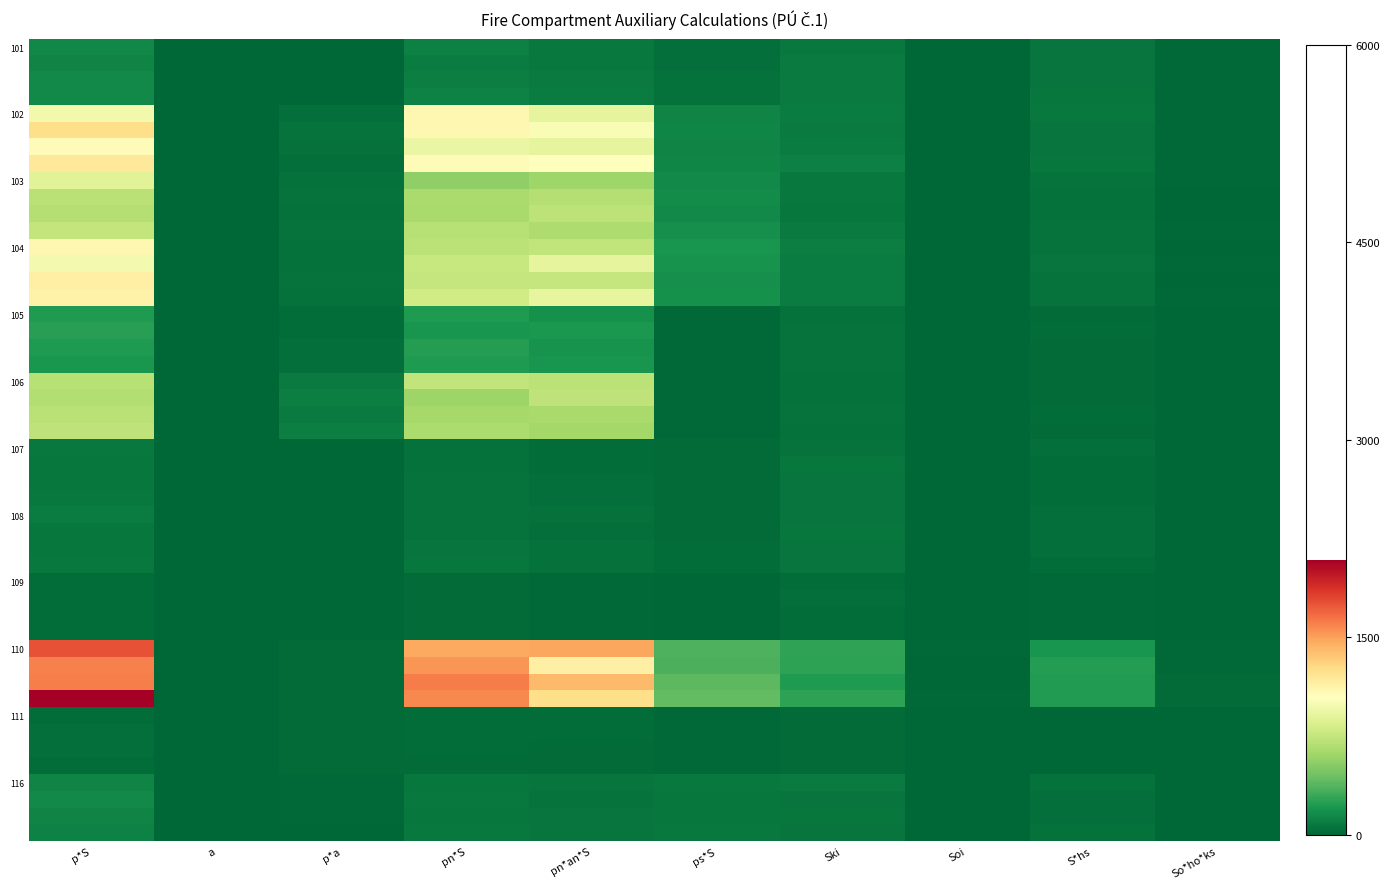

At which category does the chart reach its peak across all series?

p*S